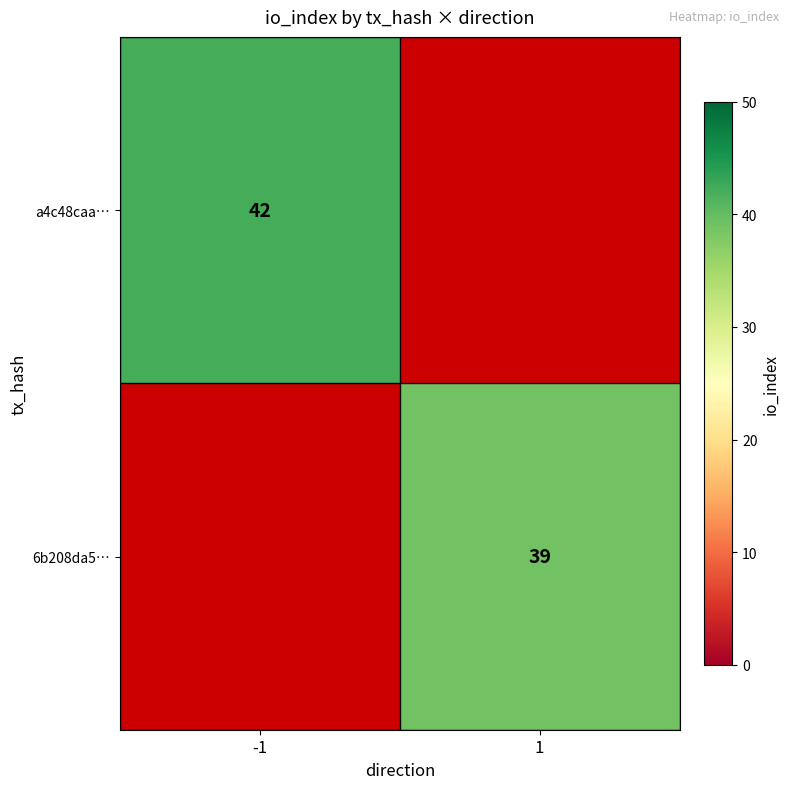

Is it true that a4c48caa… equals 70 at -1?

False